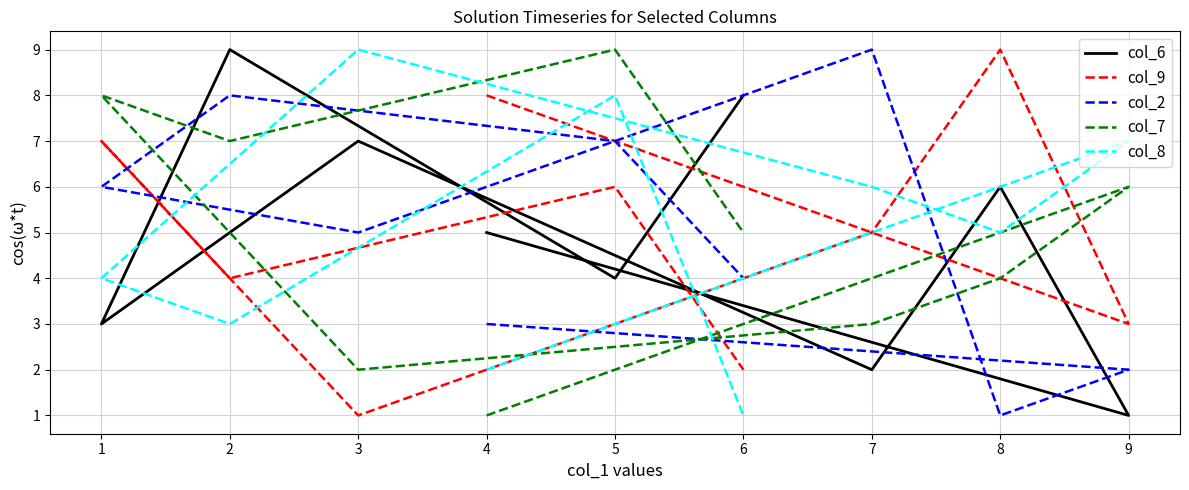

In col_6, how many points are lower than both neighbors (excluding endpoints)?

4